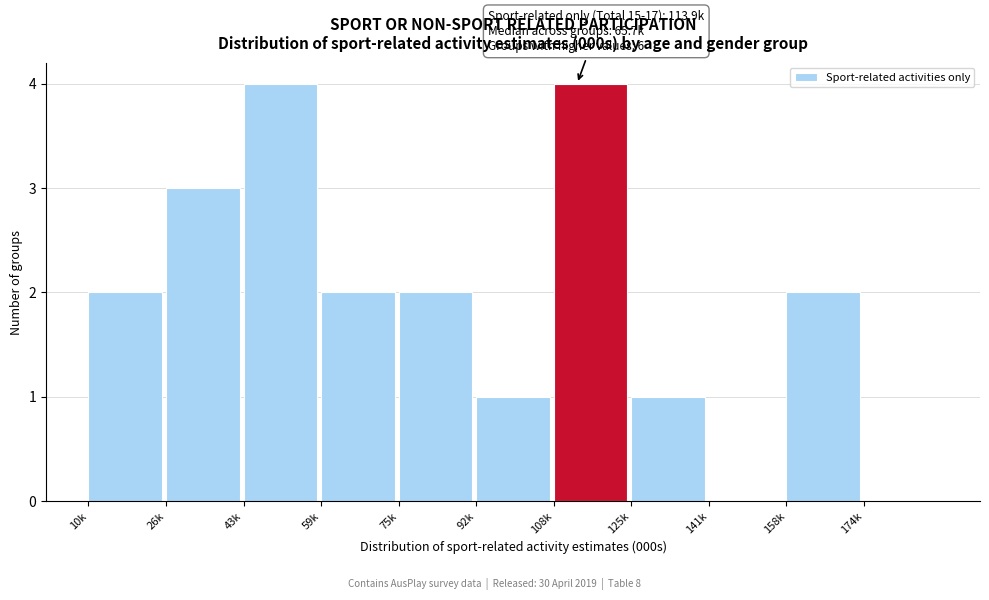

Reading right to left, list all the values displayed in this chart.

174k=0	158k=2	141k=0	125k=1	108k=4	92k=1	75k=2	59k=2	43k=4	26k=3	10k=2